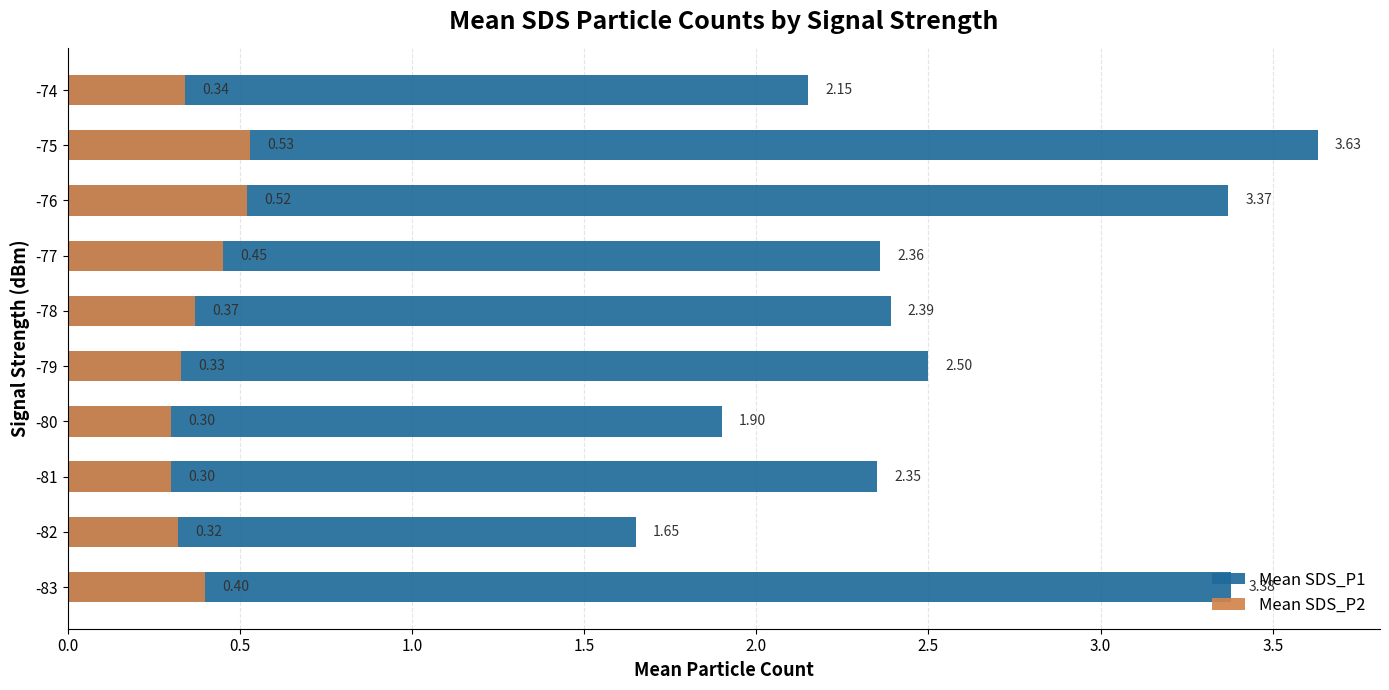

The value of Mean SDS_P2 at -77 is 0.2. True or false?

False